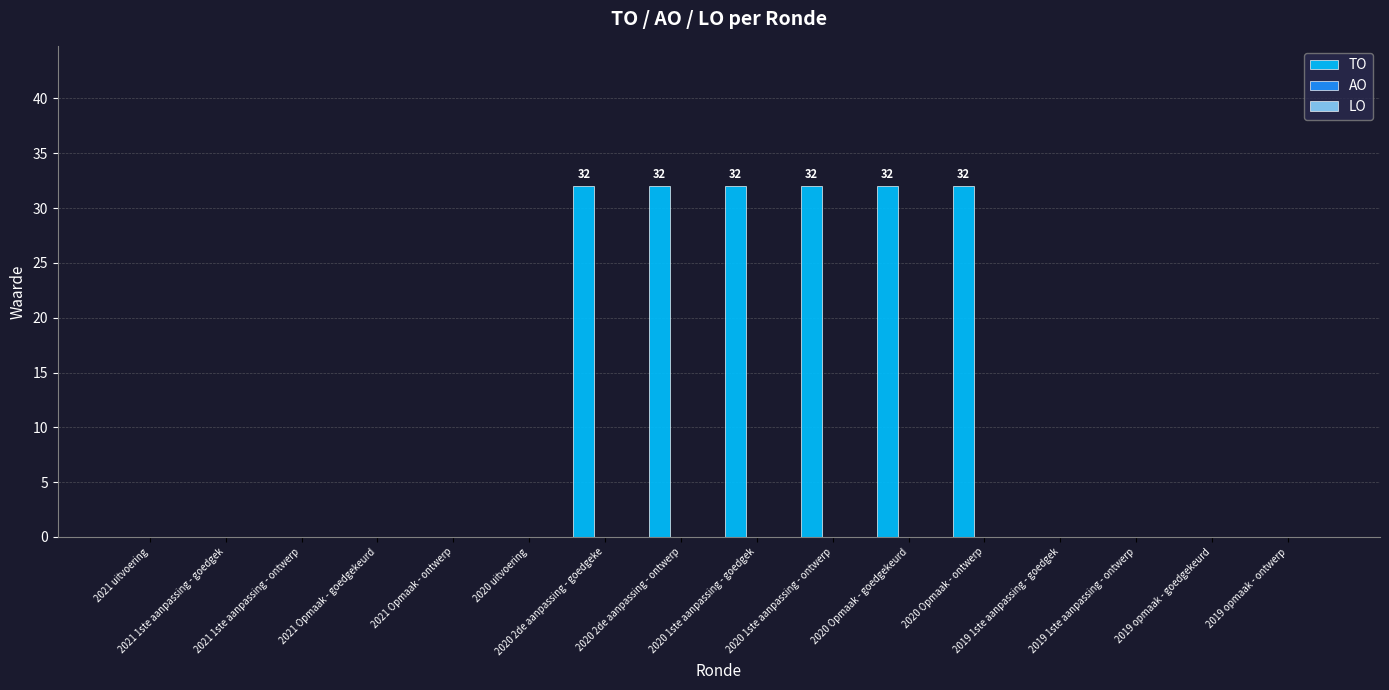

What is the greatest value displayed?

32